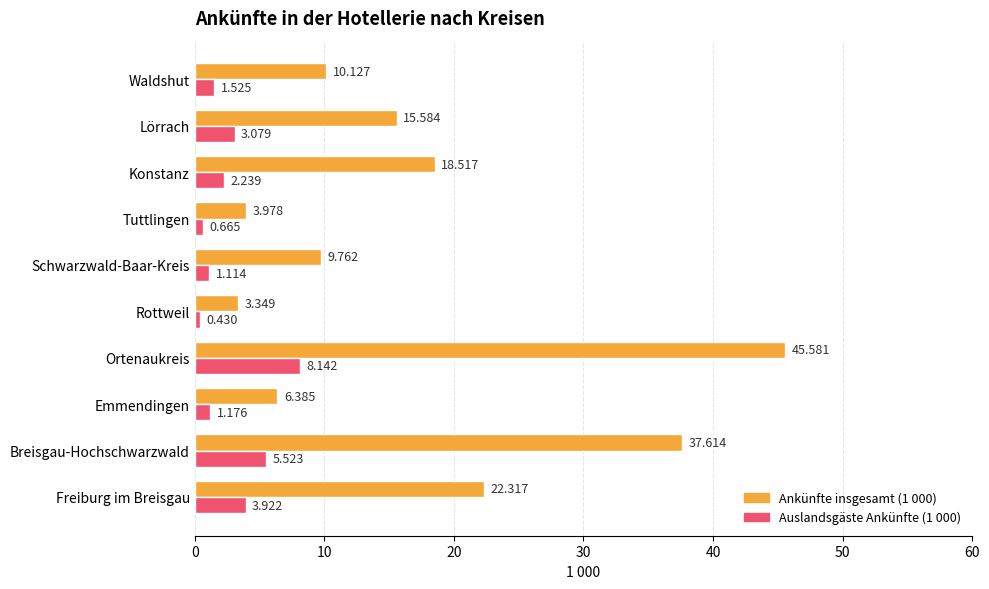

List the labels in order of Ankünfte insgesamt (1 000) value, smallest first.

Rottweil, Tuttlingen, Emmendingen, Schwarzwald-Baar-Kreis, Waldshut, Lörrach, Konstanz, Freiburg im Breisgau, Breisgau-Hochschwarzwald, Ortenaukreis